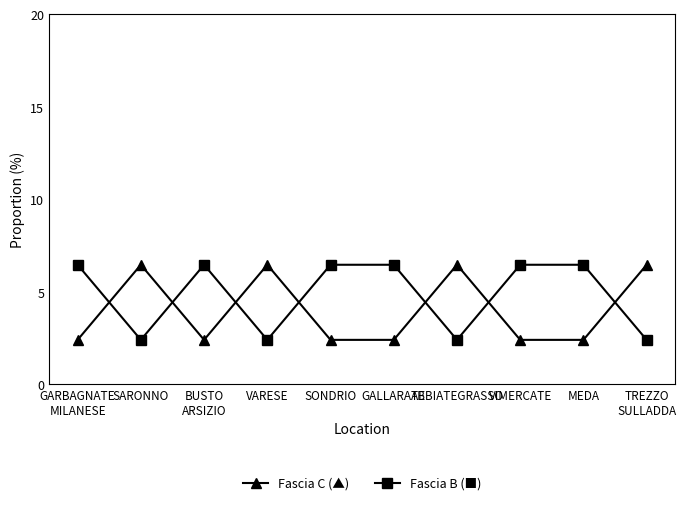

What is the sum of all Fascia C (▲) values?

40.3